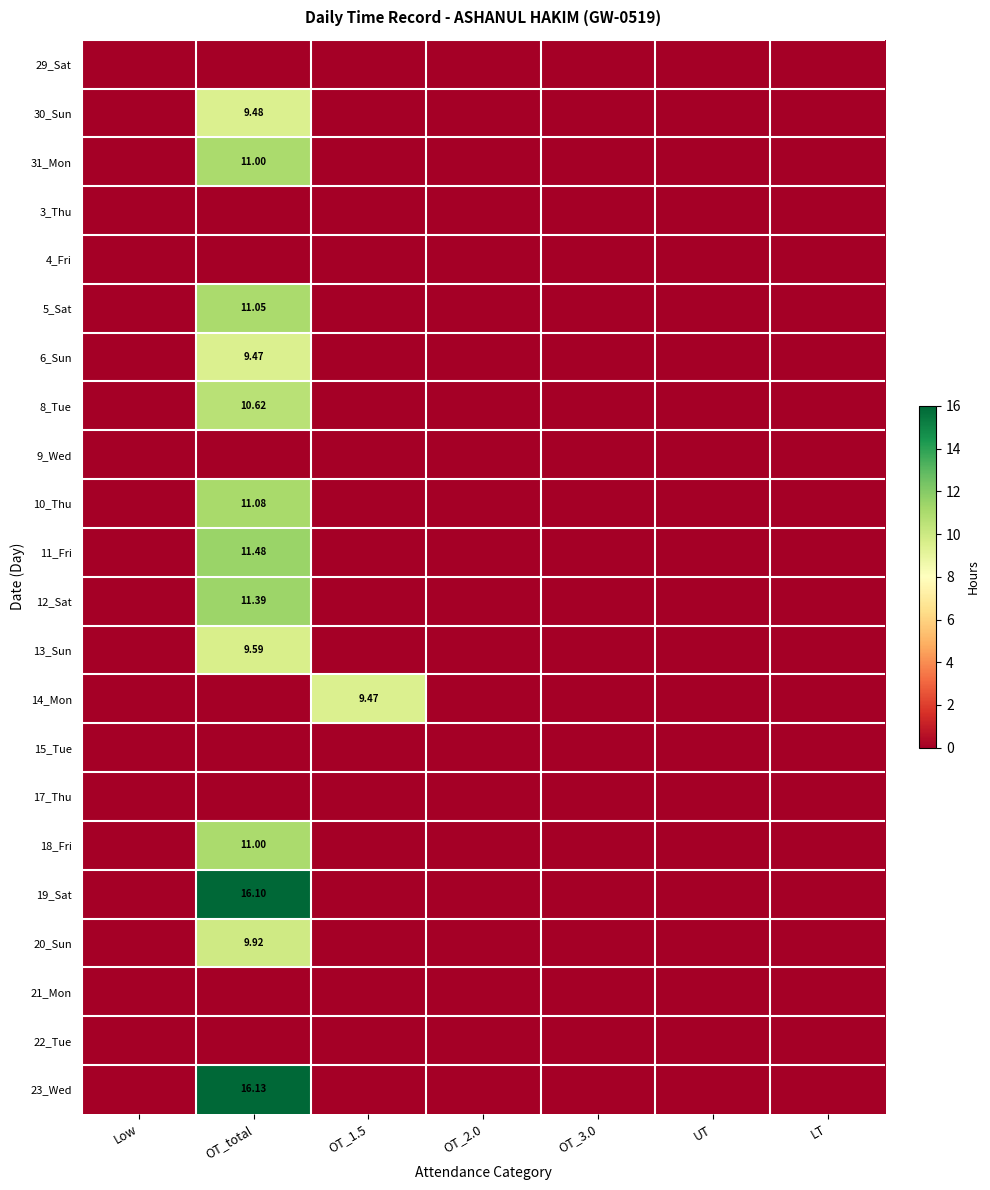

What is the maximum value shown in the chart?

16.1